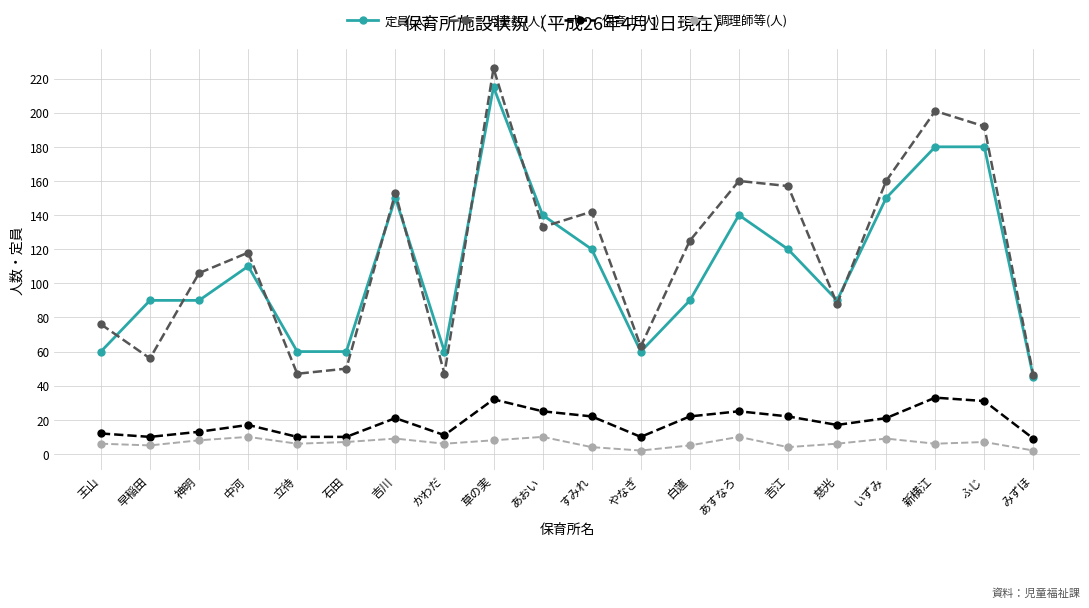

How many categories are shown in the chart?

20